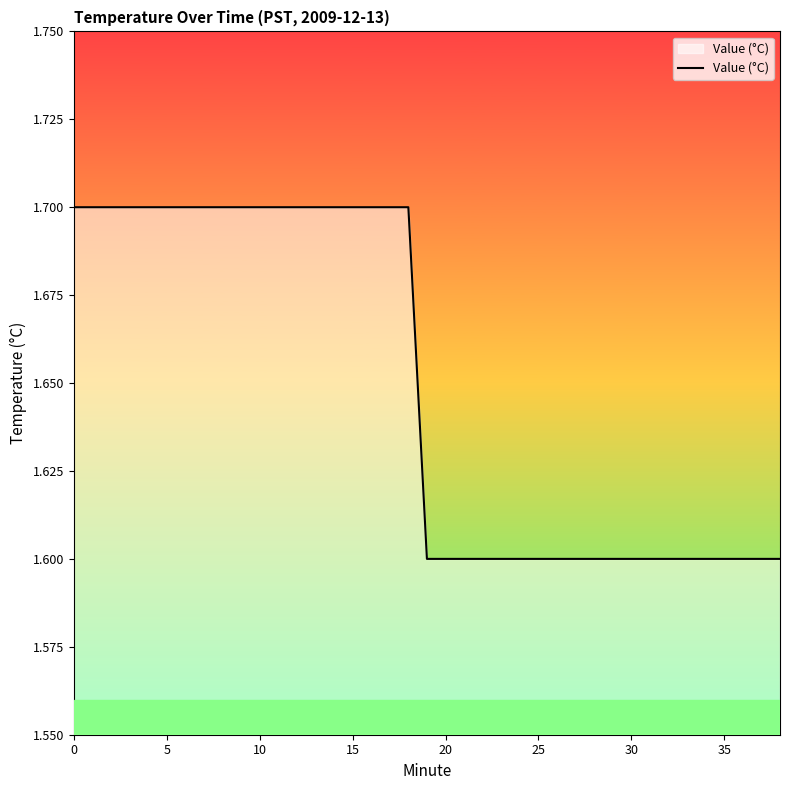

What is the maximum value shown in the chart?

1.7